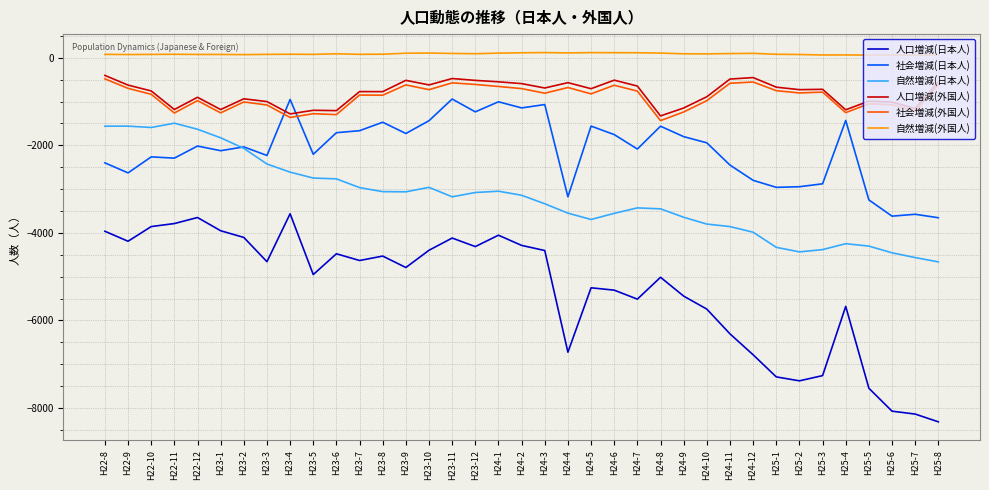

Between H23-12 and H25-7, which series saw the biggest shift?

人口増減(日本人)